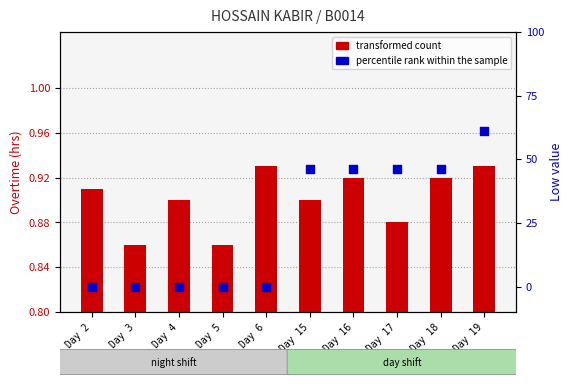

Is the value of percentile rank within the sample at Day 17 greater than the value of transformed count at Day 16?

Yes